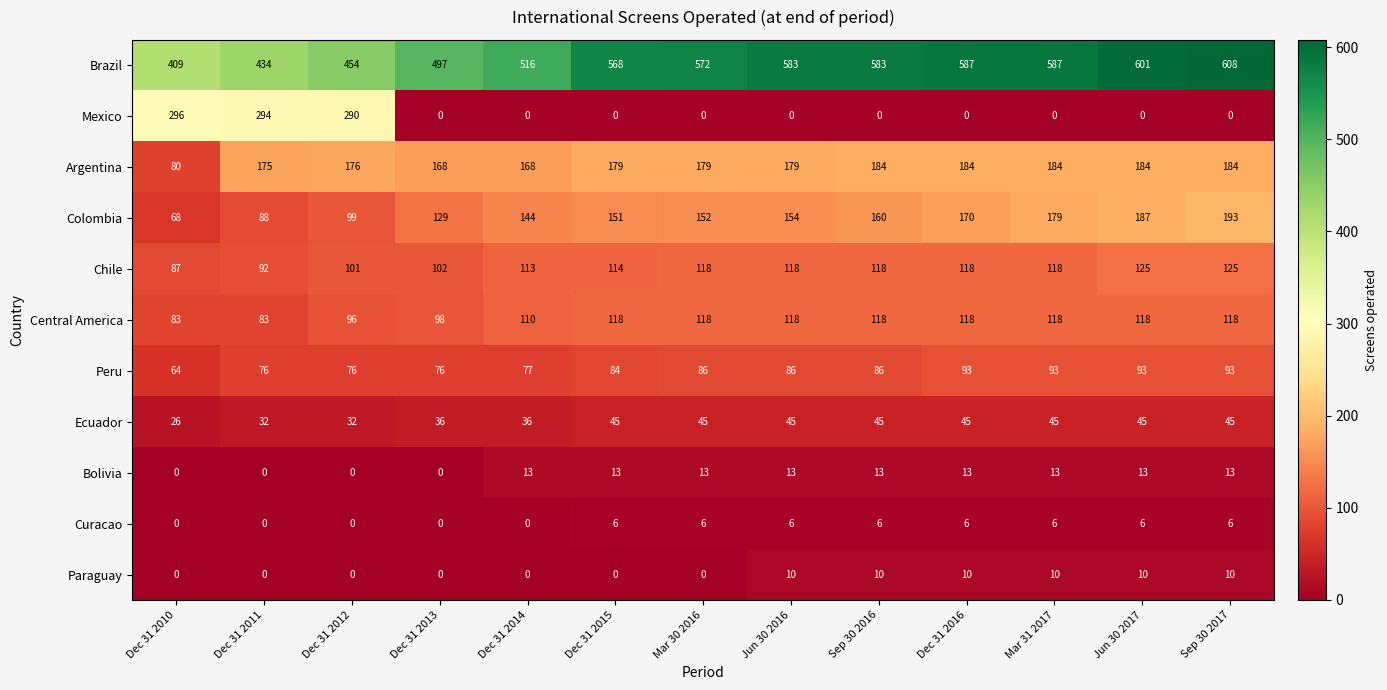

What is the spread (max minus min) of values at Sep 30 2017?

608